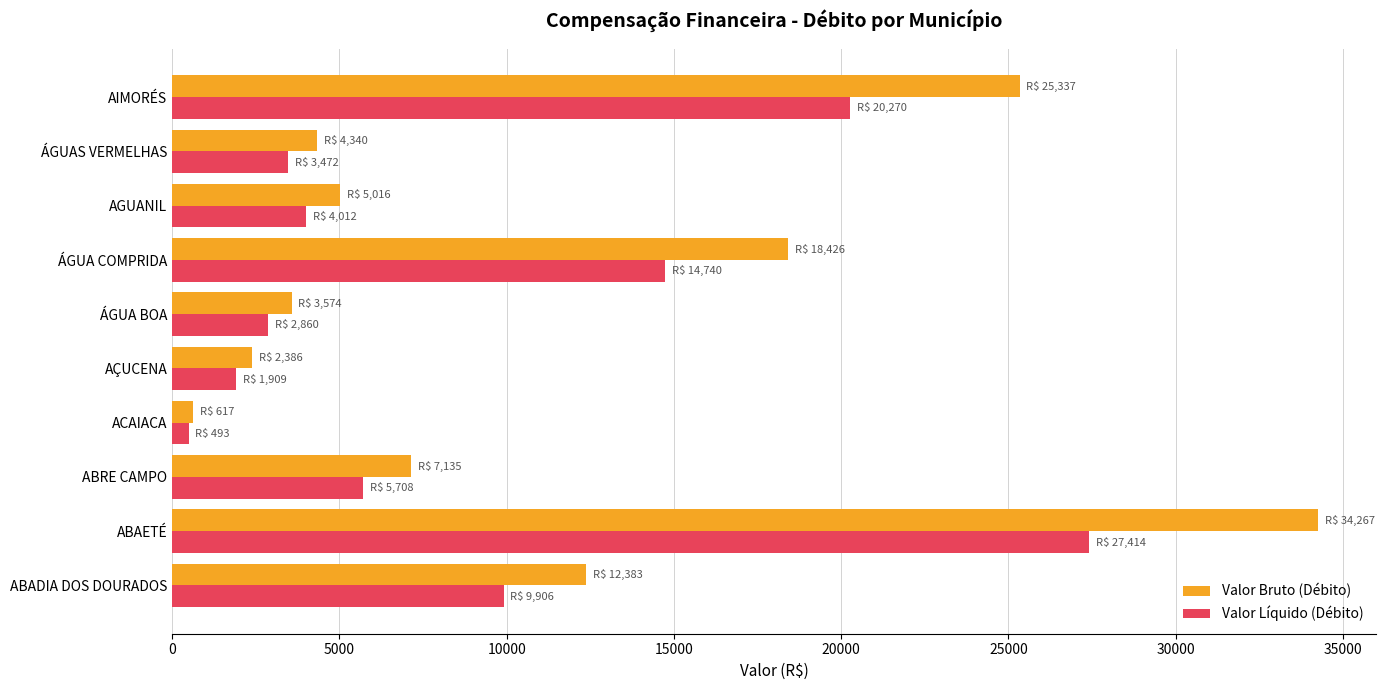

Rank the series by their maximum value, from highest to lowest.

Valor Bruto (Débito), Valor Líquido (Débito)